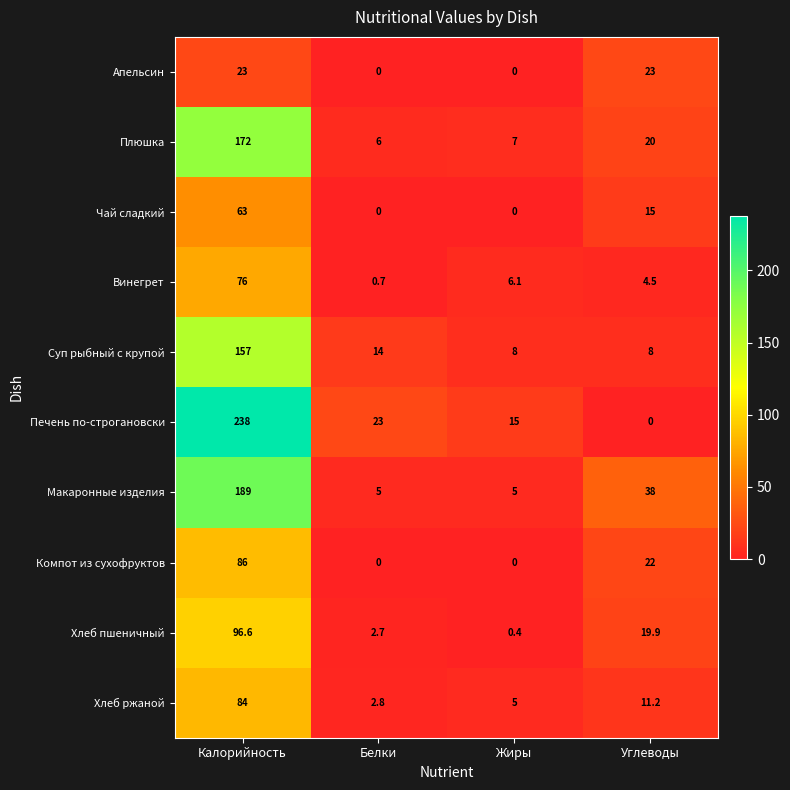

The Макаронные изделия series shows 61.8 at Углеводы. True or false?

False